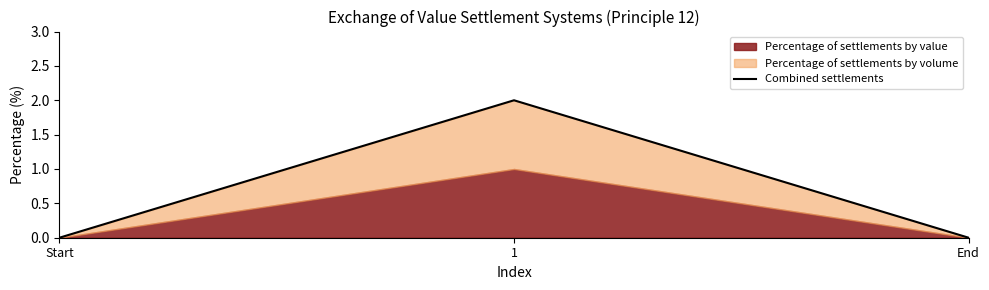

Reading left to right, extract all data points from this chart.

Start=0	1=2	End=0